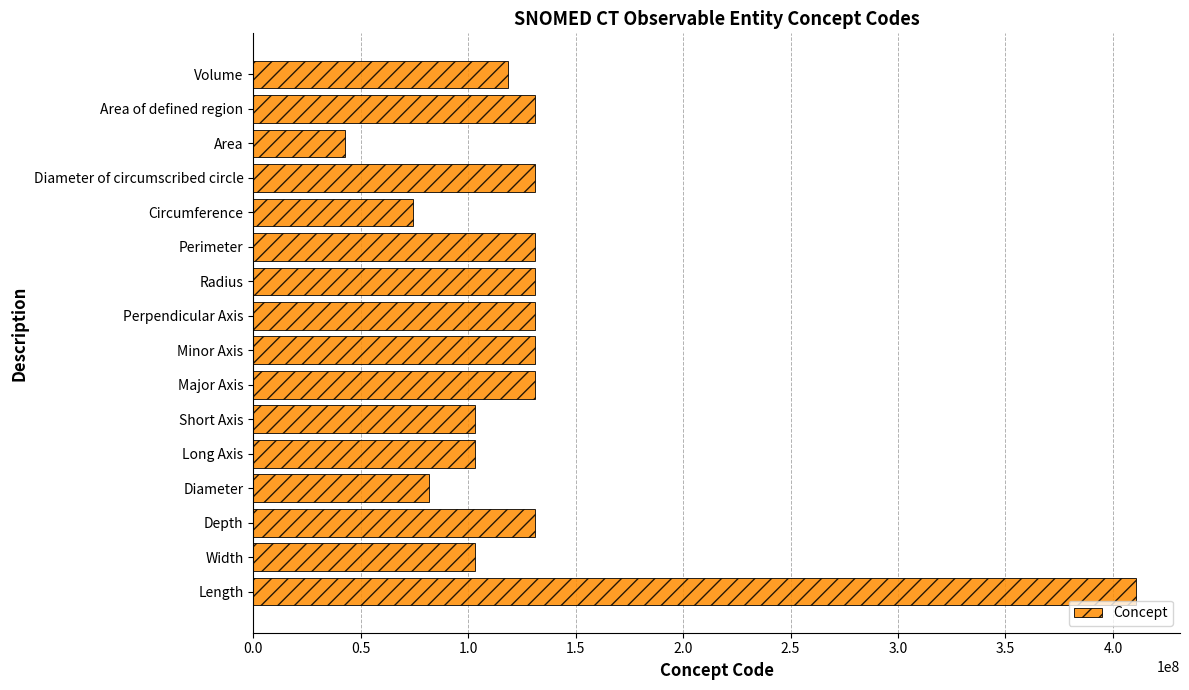

How many distinct data groups are displayed?

1